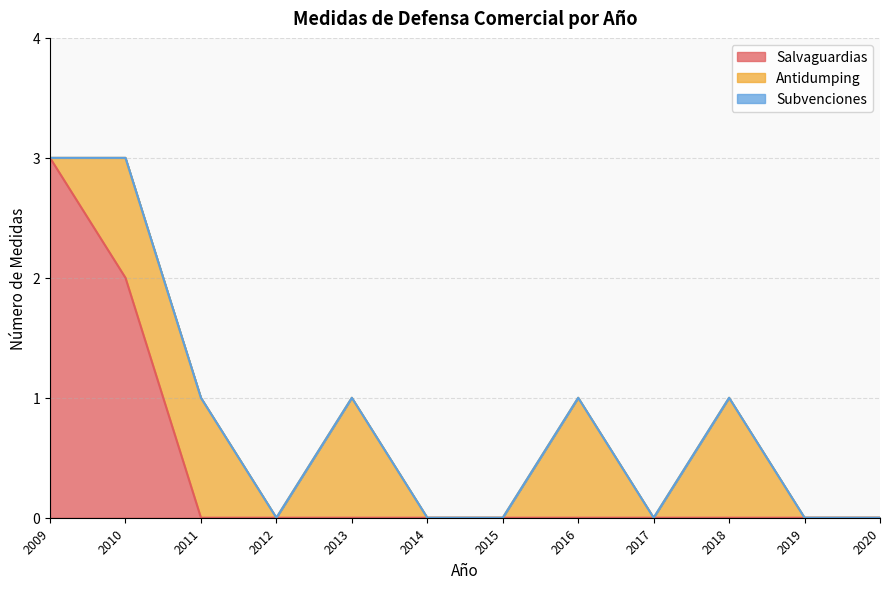

At how many categories does at least one series exceed 1?

2